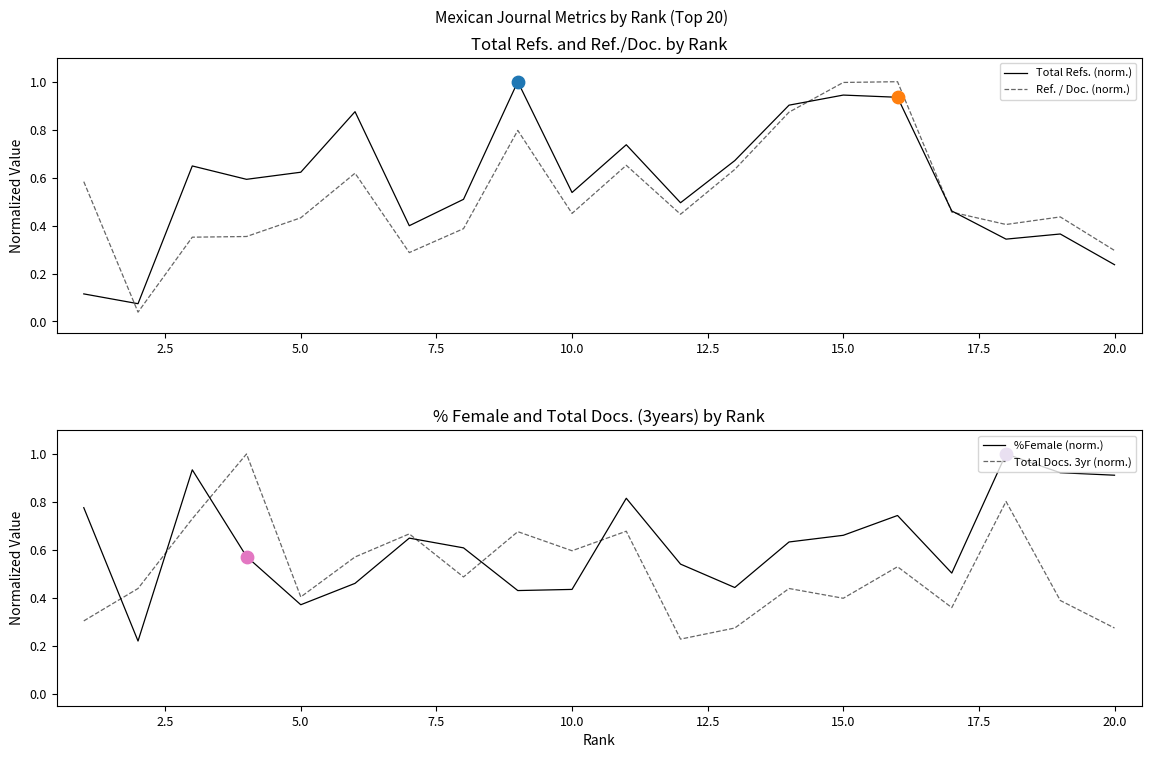

Which series ends up on top after the final intersection of %Female (norm.) and Total Docs. 3yr (norm.)?

%Female (norm.)